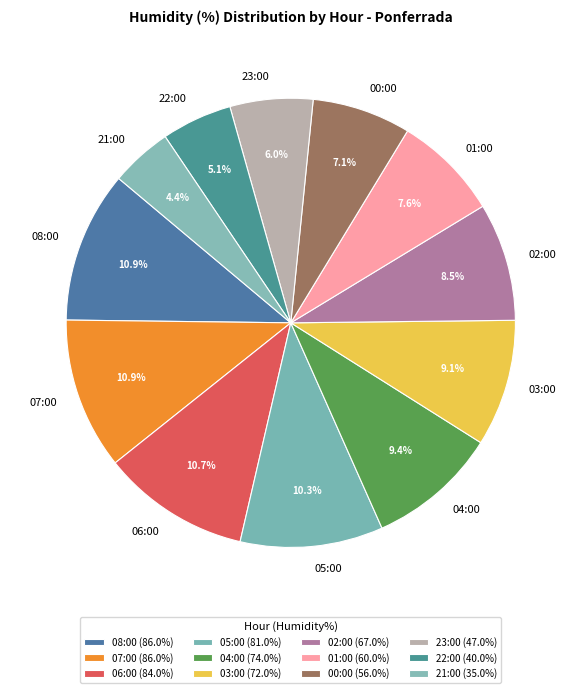

Count the number of slices in the pie.

12